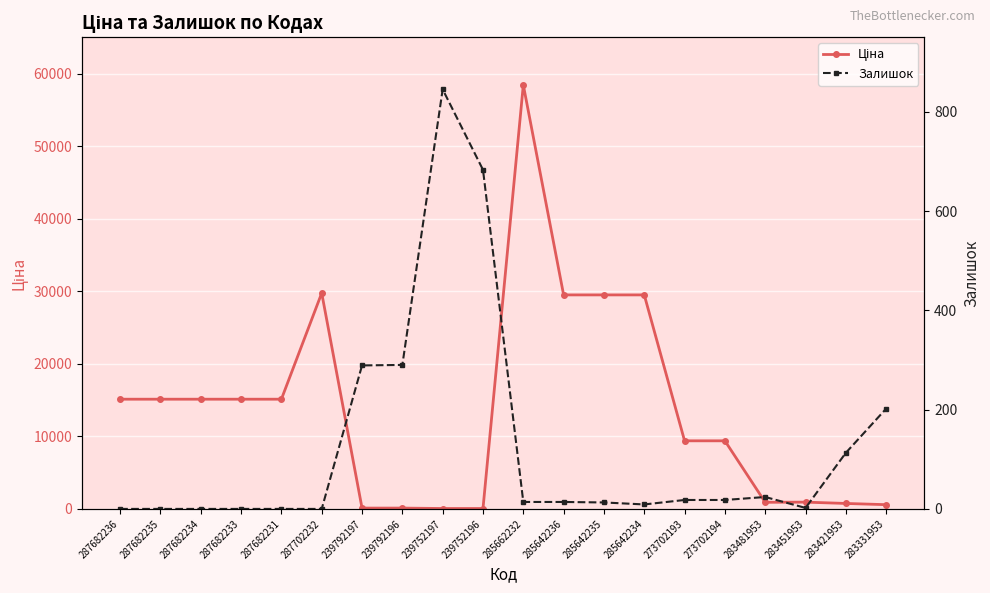

Where does the Ціна series first go above 15120?

287702232